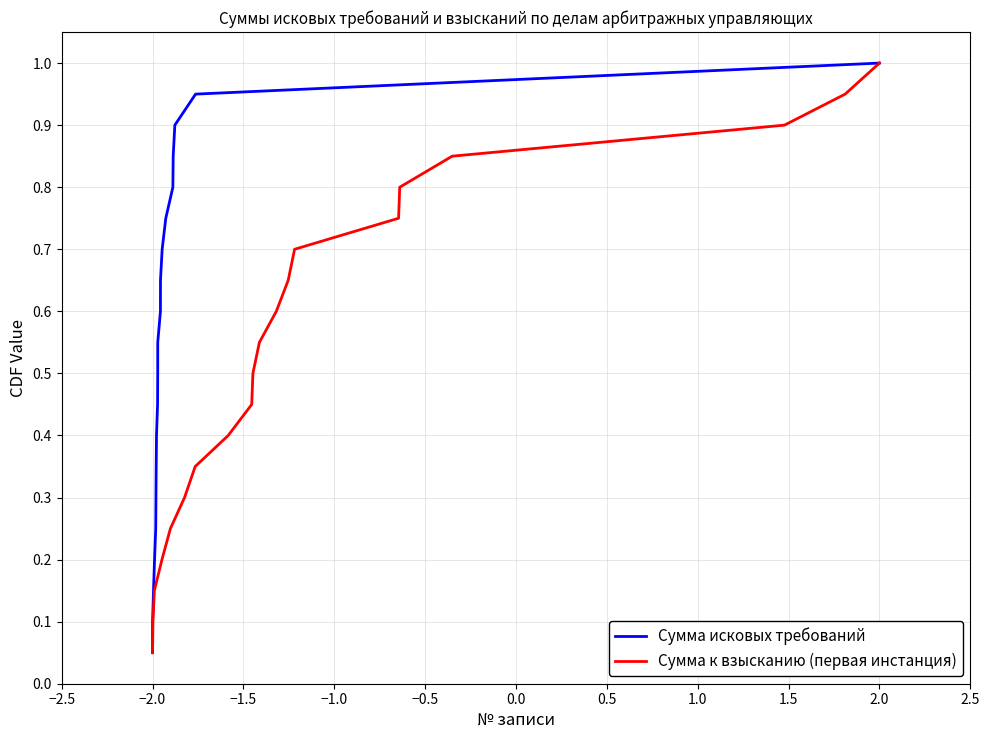

At which label is Сумма исковых требований closest to 0?

−2.0